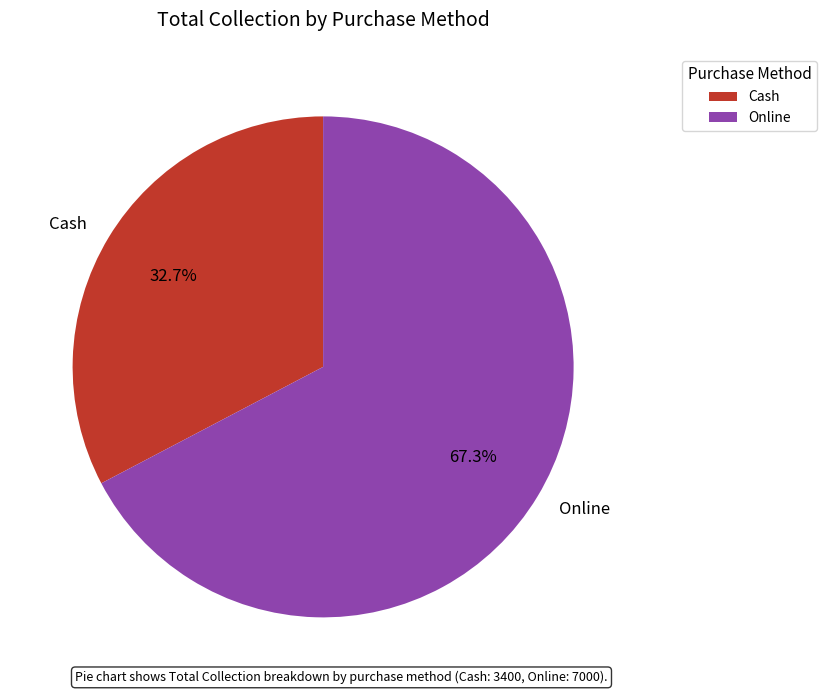

How many segments does this pie chart have?

2